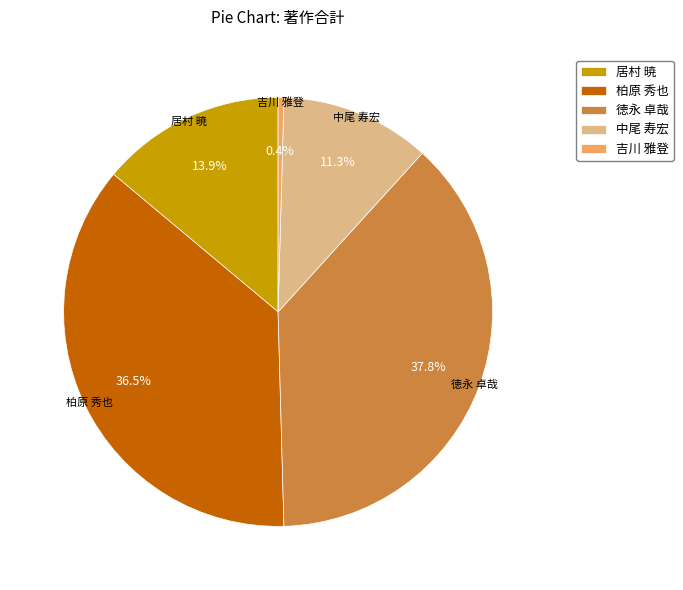

Is there a majority slice in this chart?

No